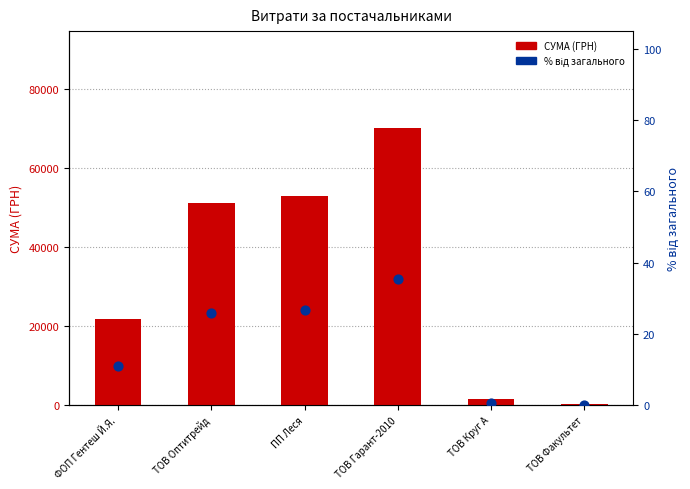

Is the value of відсоток від загального at ТОВ Гарант-2010 greater than the value of СУМА (ГРН) at ПП Леся?

No